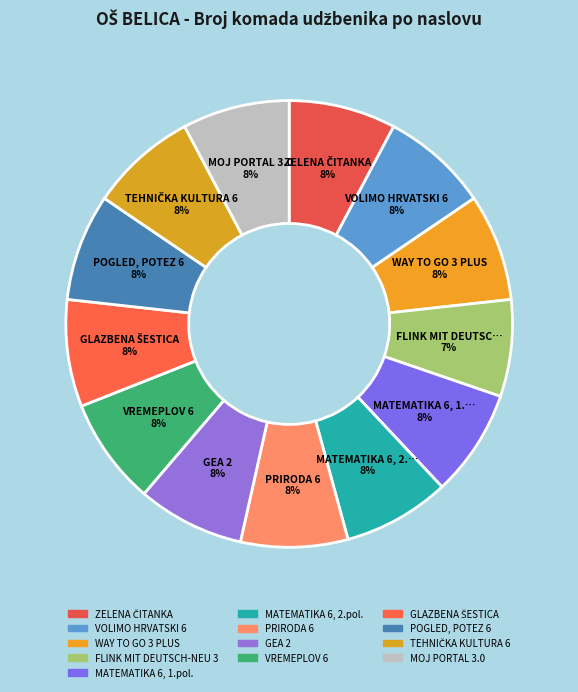

How many slices are in this pie chart?

13